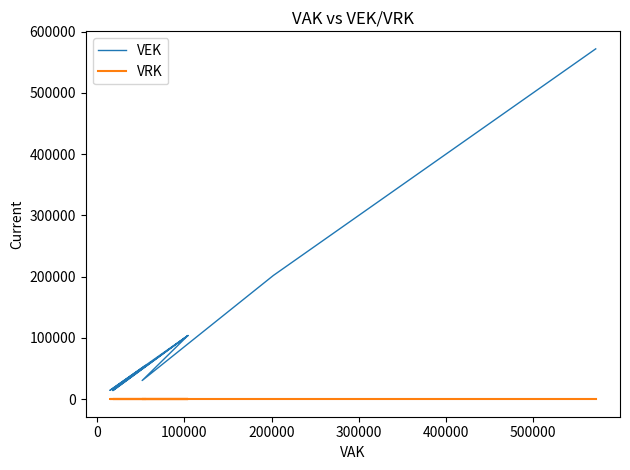

True or false: VEK and VRK intersect in this chart.

False